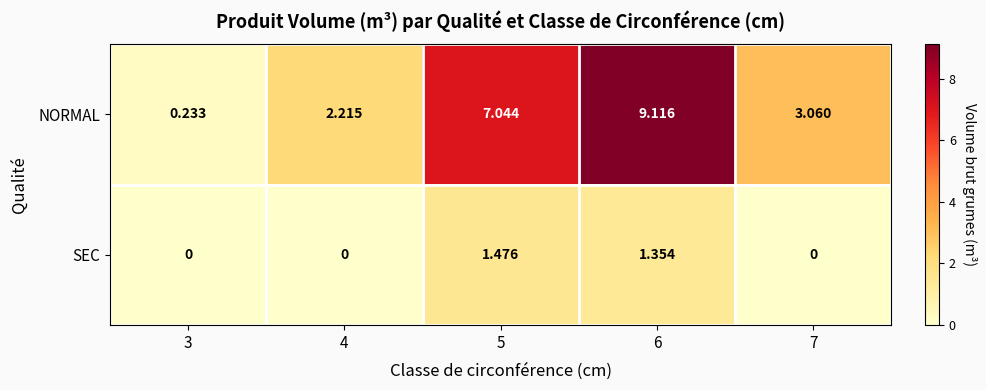

What is the greatest value displayed?

9.1